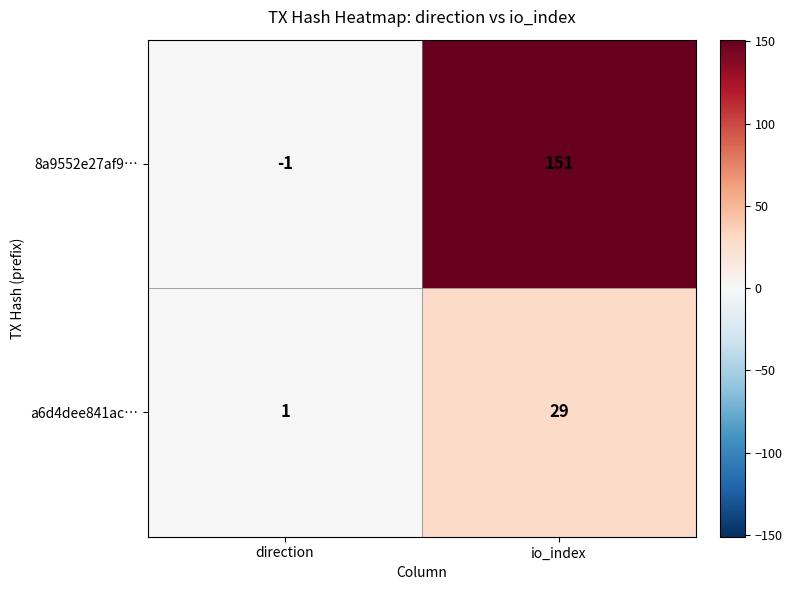

The value of 8a9552e27af9… at direction is -1. True or false?

True